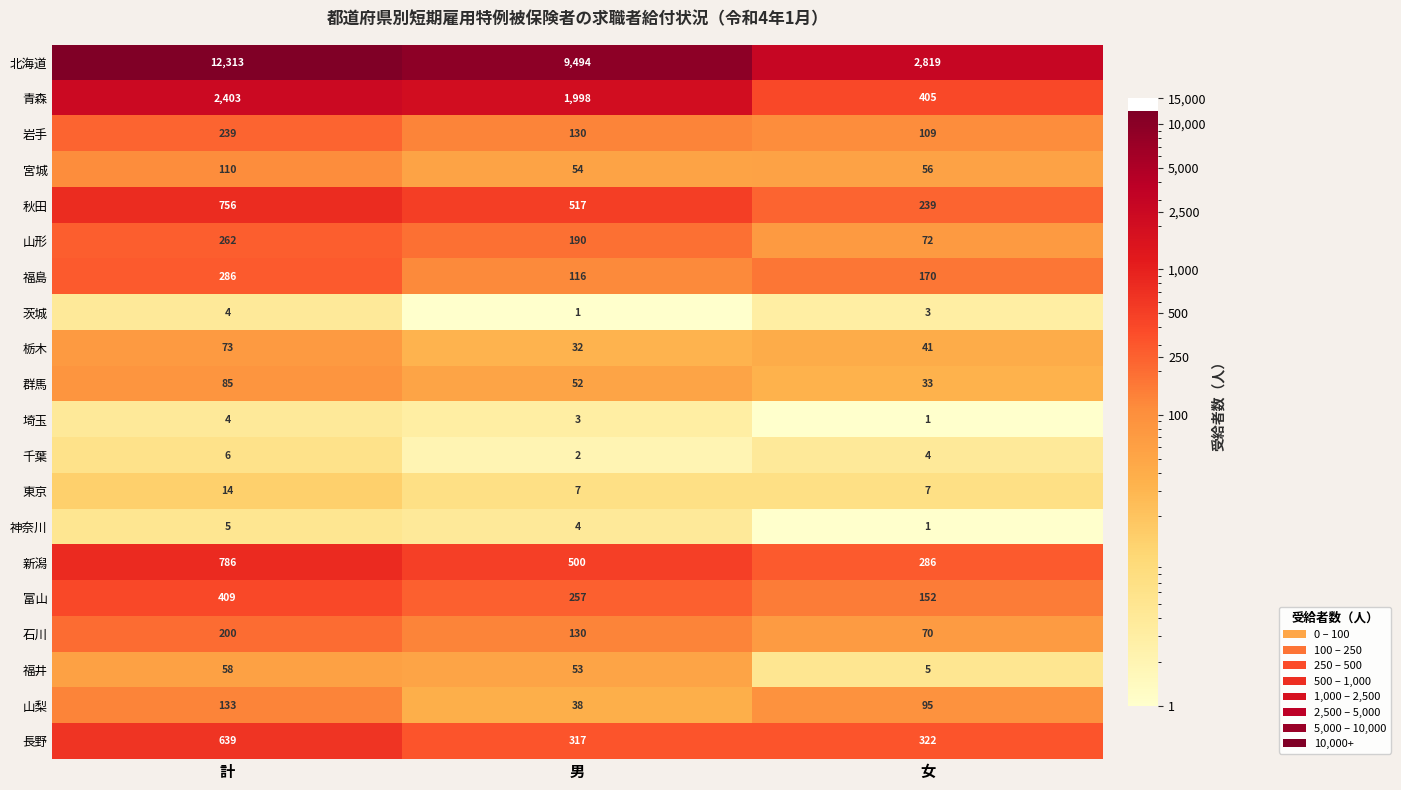

What is the maximum value shown in the chart?

12313